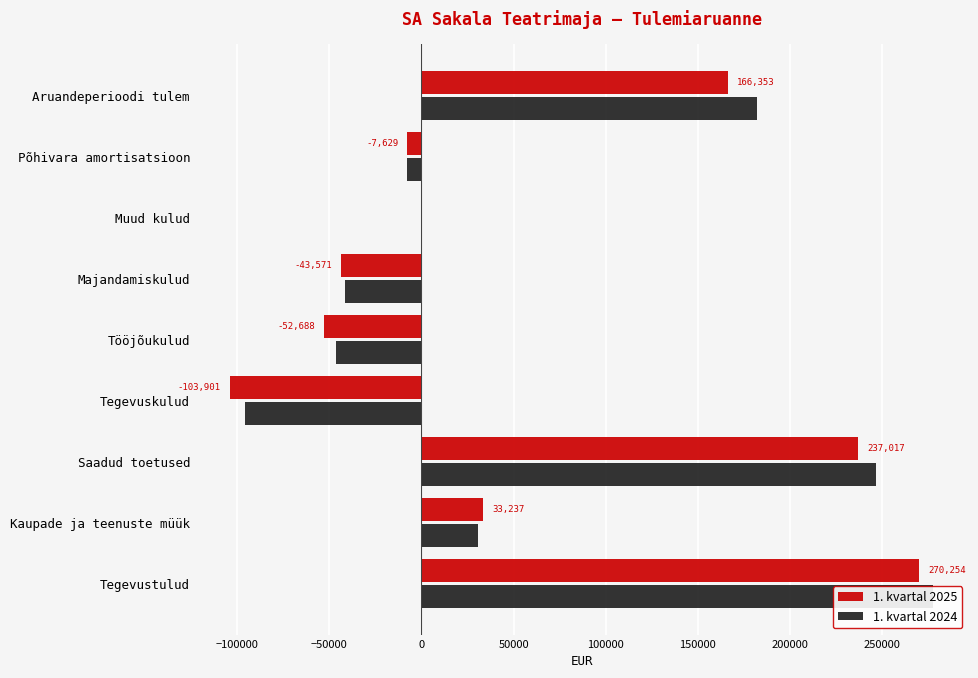

At how many categories does at least one series exceed -64116?

8